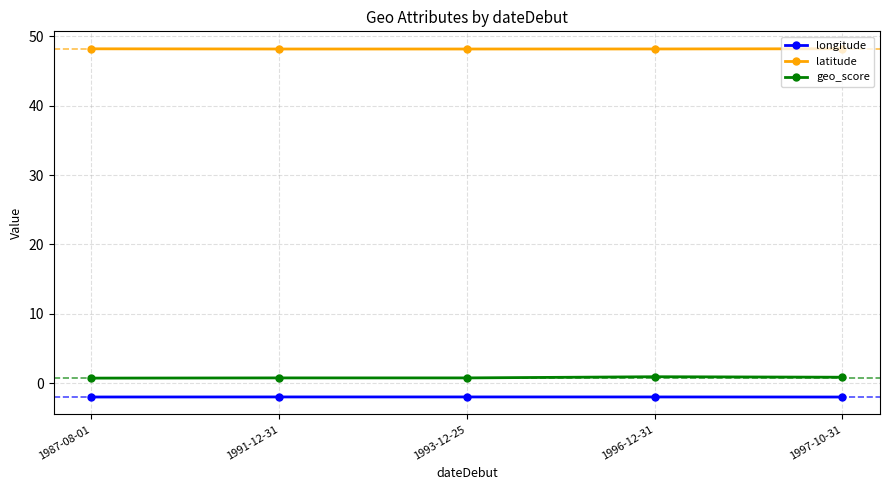

True or false: latitude and geo_score intersect in this chart.

False